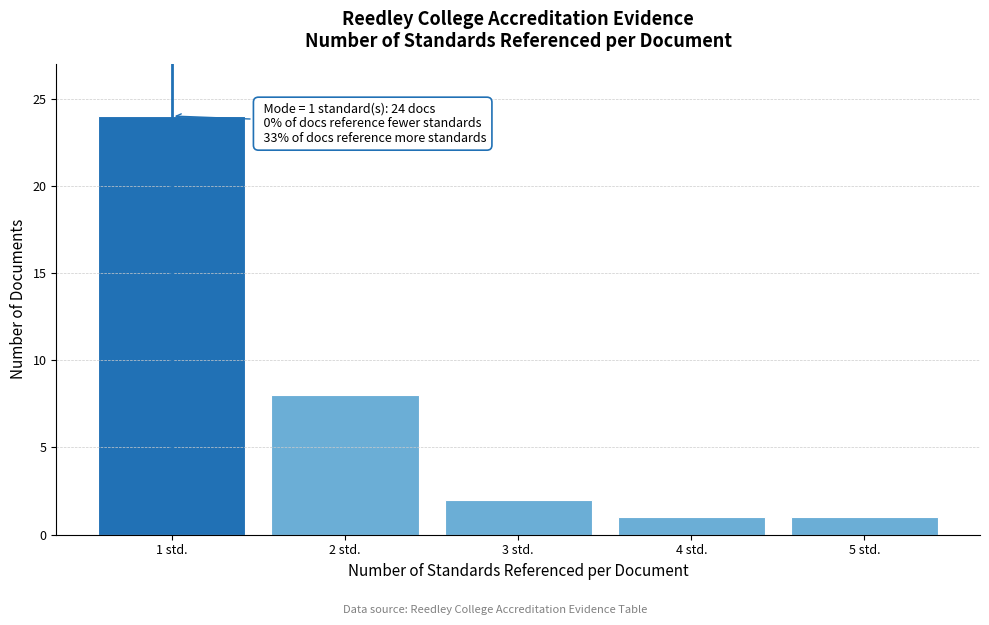

Reading left to right, what are all the values shown in this chart?

24	8	2	1	1